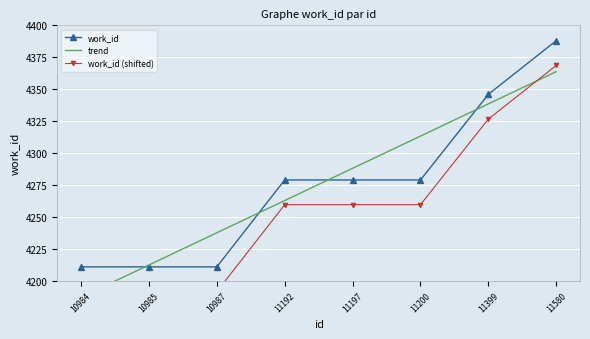

What is the sum of all trend values?

34204.0